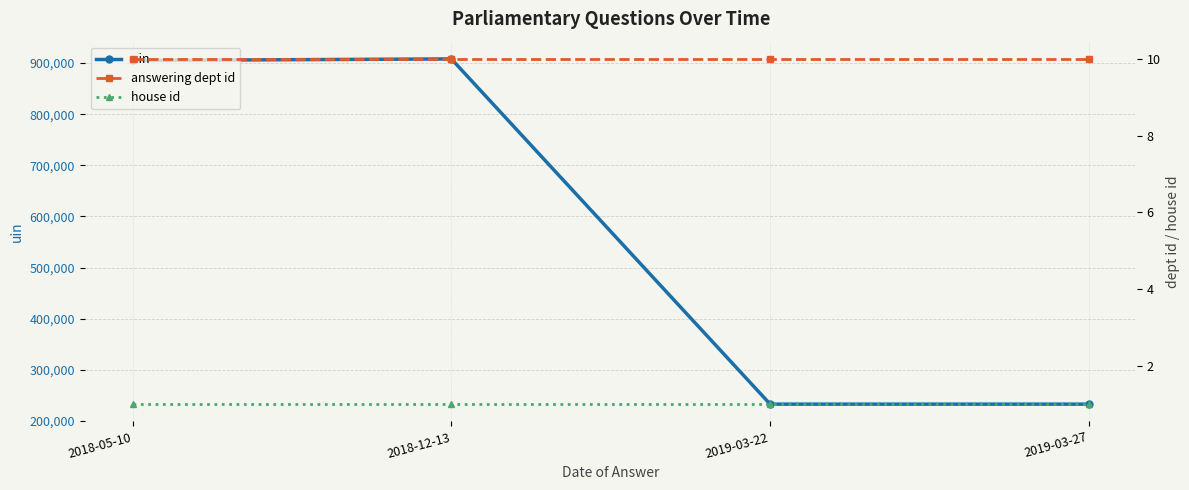

The house id series shows 1 at 2018-05-10. True or false?

True